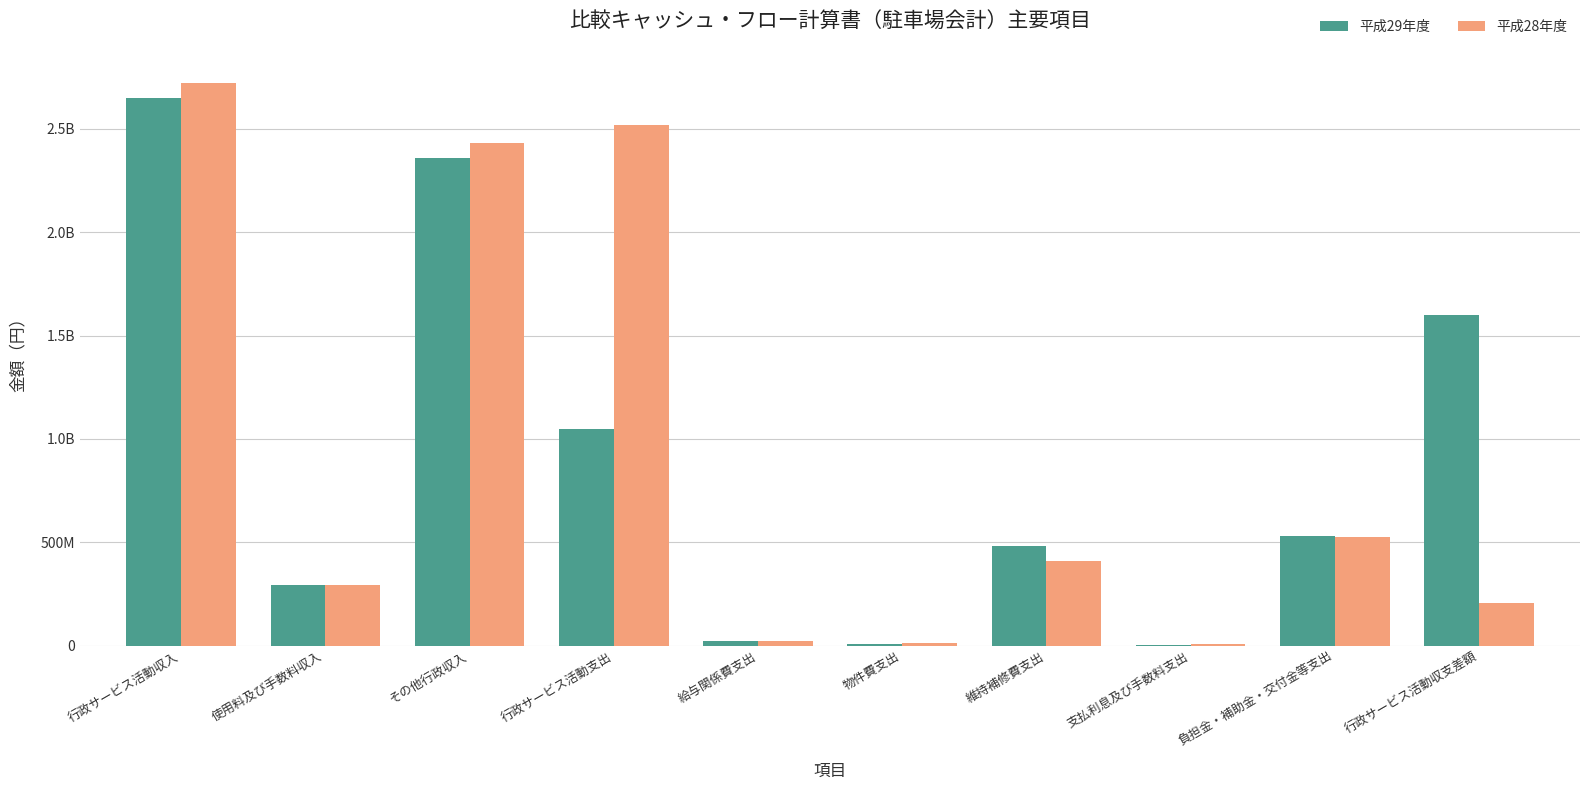

What are all the series names shown in the legend?

平成29年度, 平成28年度